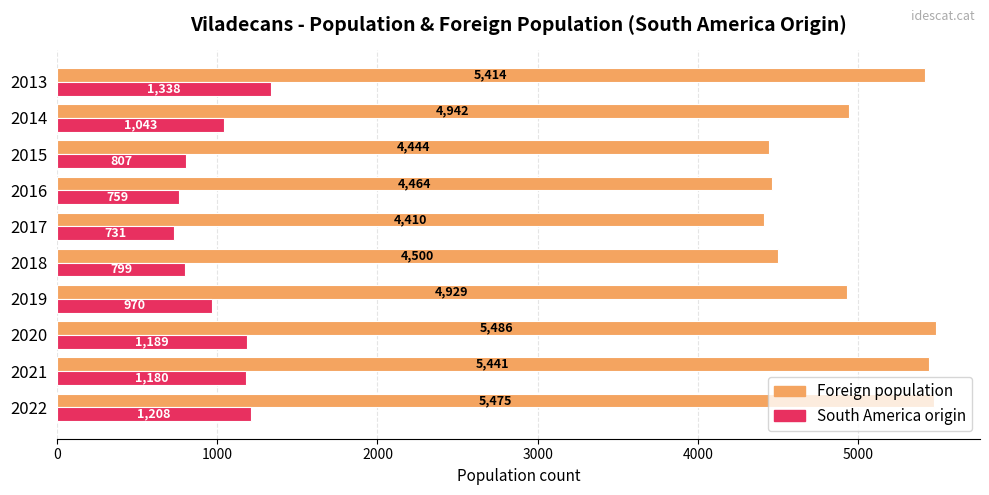

At which label is South America origin closest to 1034?

2014